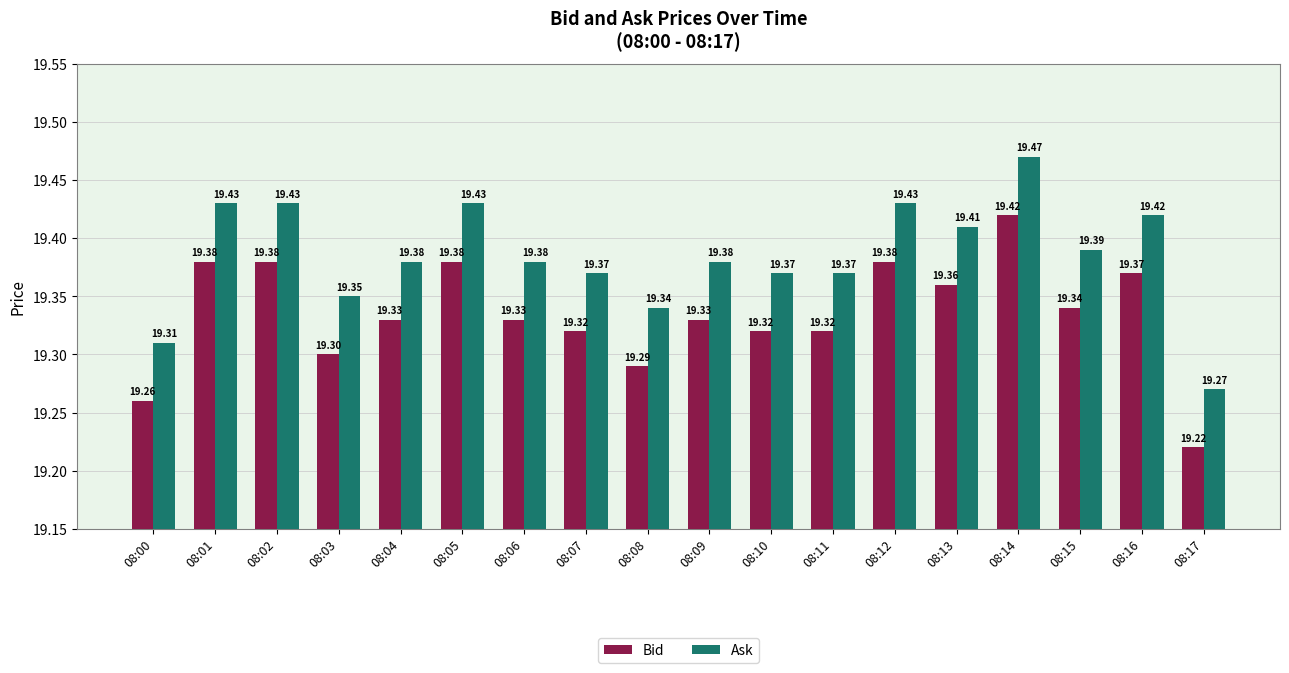

Does the chart contain stacked bars?

No